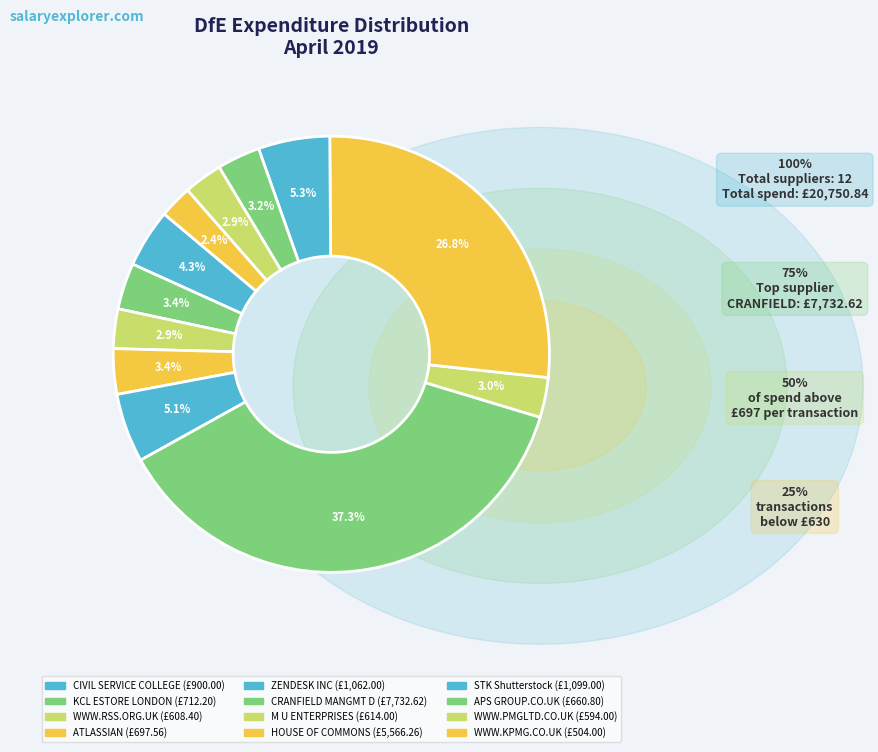

Which has a higher value, WWW.RSS.ORG.UK or CRANFIELD MANGMT D?

CRANFIELD MANGMT D